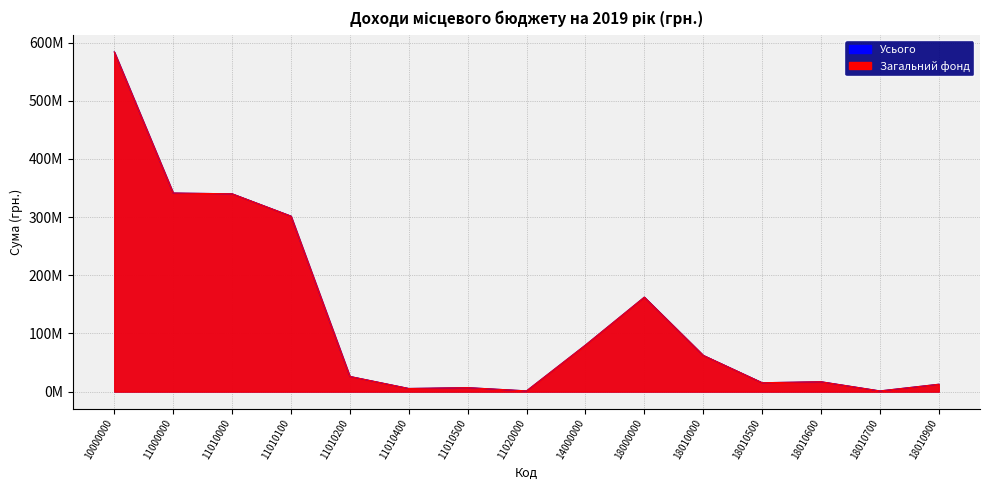

Between 10000000 and 11010400, which series saw the biggest shift?

Усього